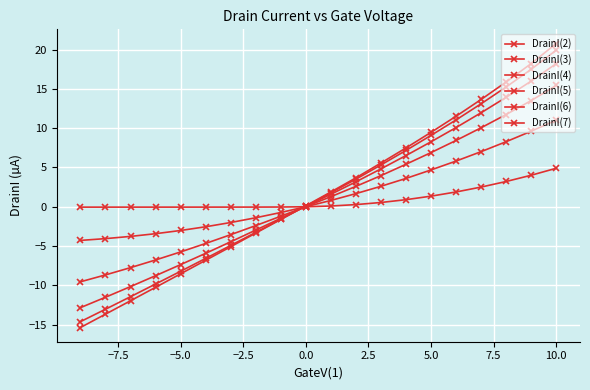

True or false: DrainI(4) and DrainI(6) cross at least once.

True